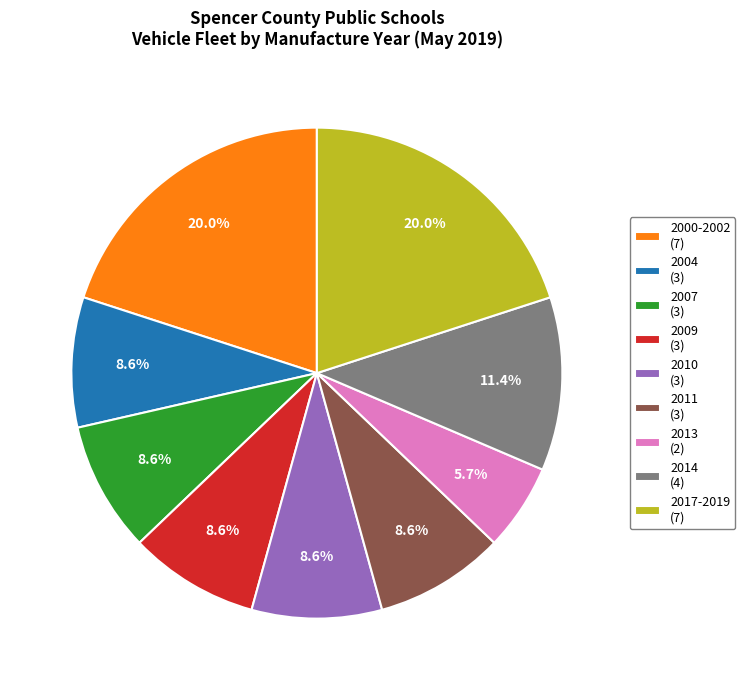

Which category has the smallest portion of the pie?

2013 (2)